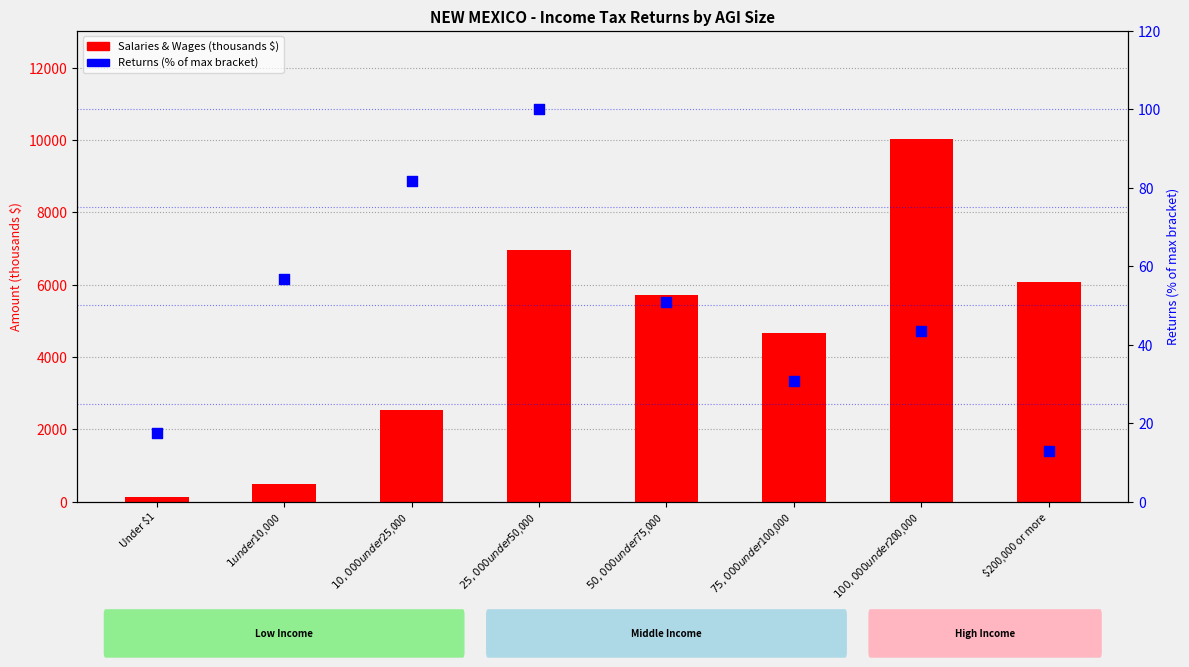

What is the total value across all series at $200,000 or more?

6092.9